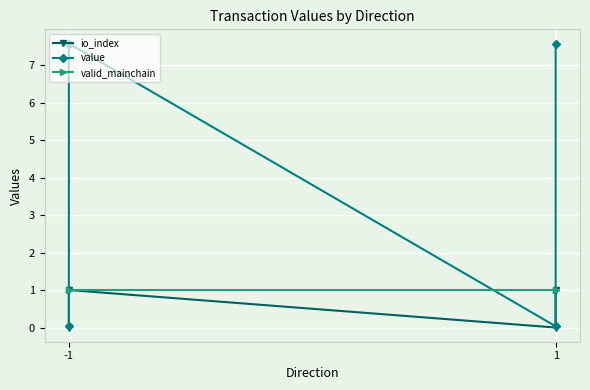

True or false: value and valid_mainchain cross at least once.

True